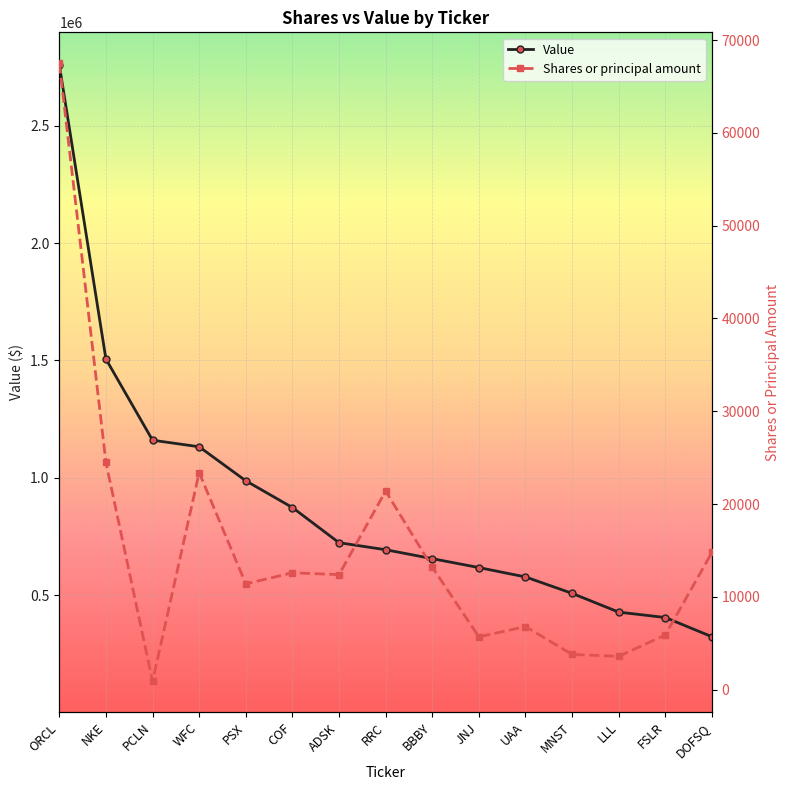

What is the spread (max minus min) of values at MNST?

503200